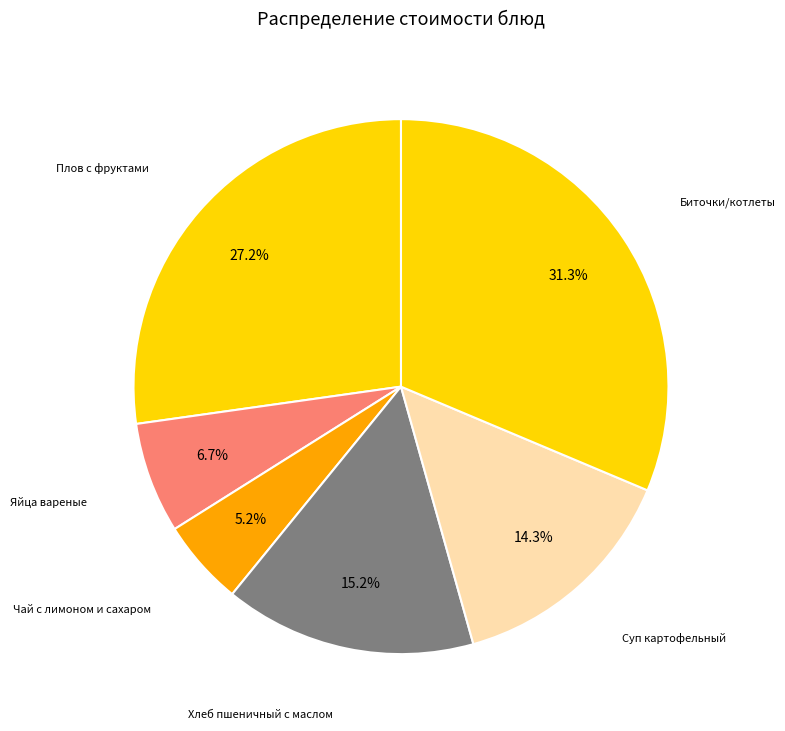

True or false: Хлеб пшеничный с маслом accounts for 20% of the total.

False